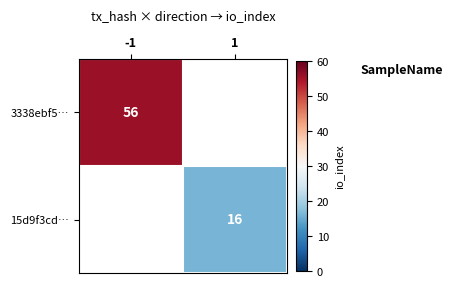

Is the value of 15d9f3cd… at 1 greater than the value of 3338ebf5… at -1?

No